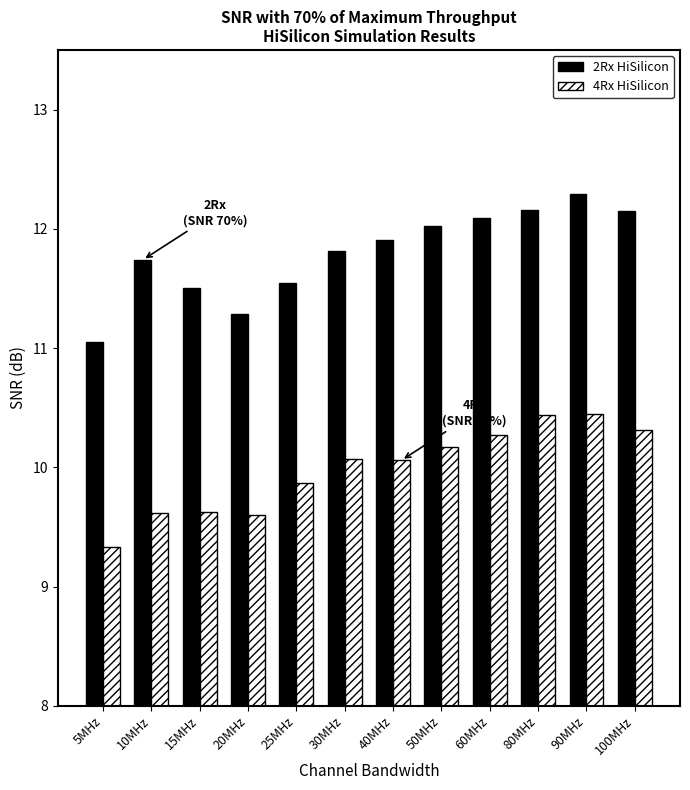

What is the difference between the maximum and minimum values in the 4Rx HiSilicon series?

1.1